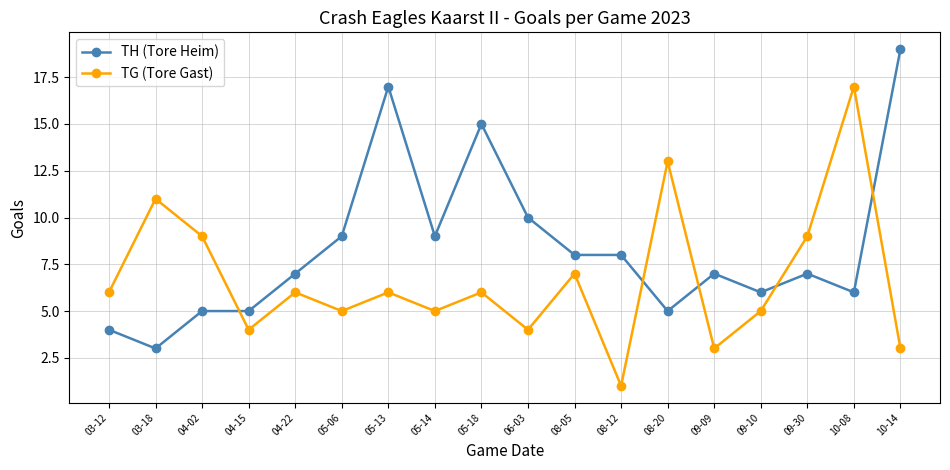

Is it true that TG (Tore Gast) equals 11 at 03-18?

True